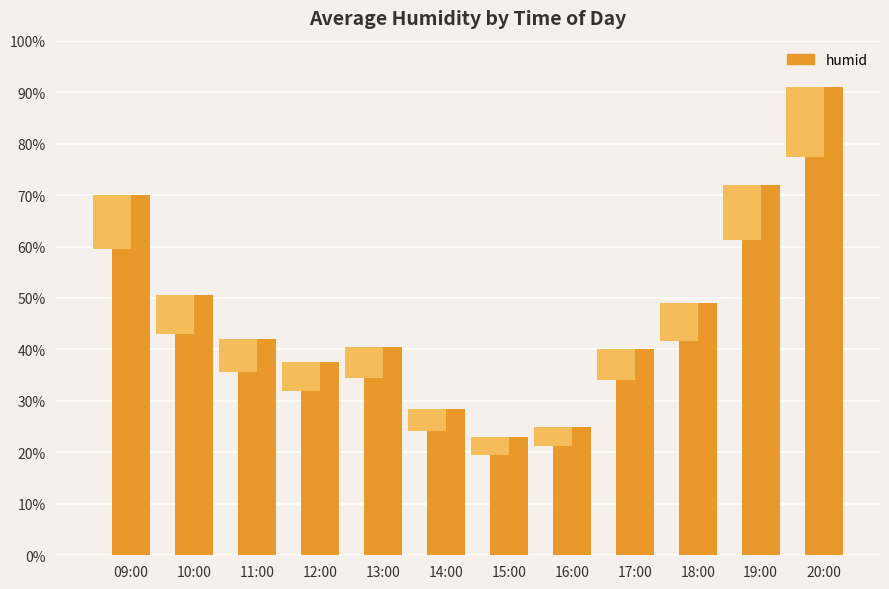

At which label does the data first exceed 42?

09:00